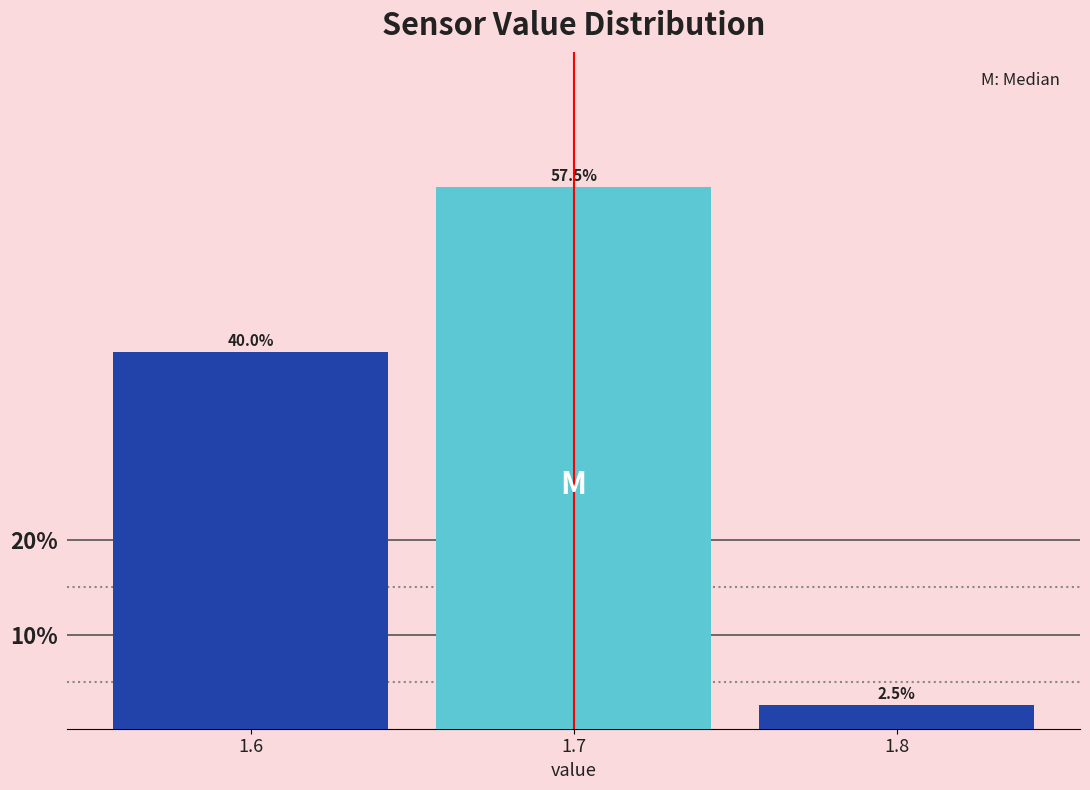

Reading left to right, transcribe all the data shown in this chart.

40.0	57.5	2.5